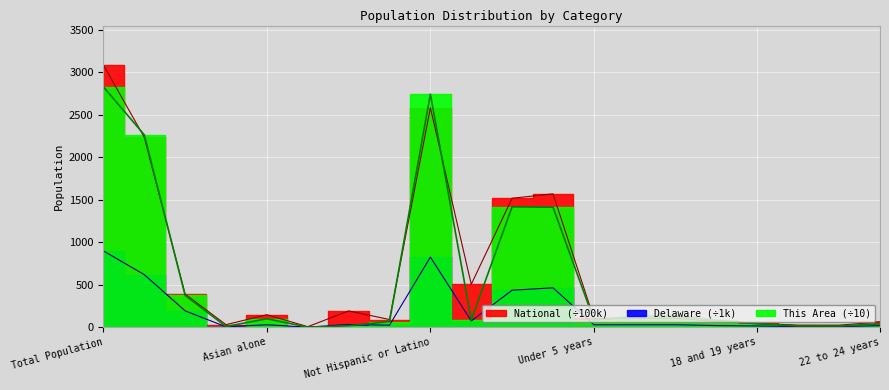

How many values in the National series are below 105?

10